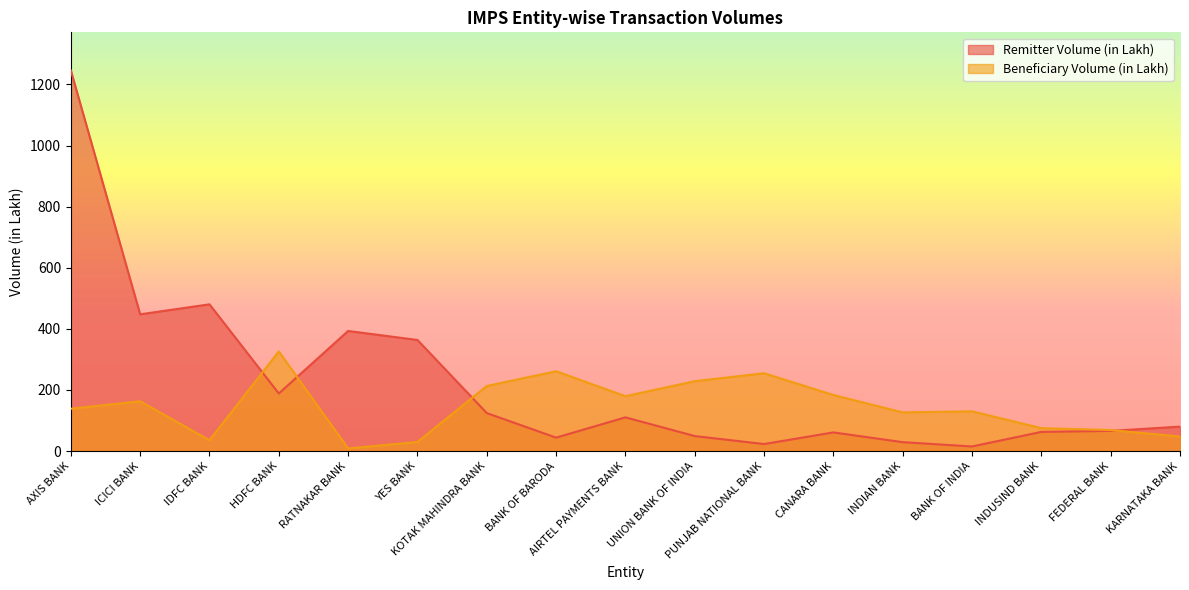

Rank the series by their average value, from highest to lowest.

Remitter Volume (in Lakh), Beneficiary Volume (in Lakh)